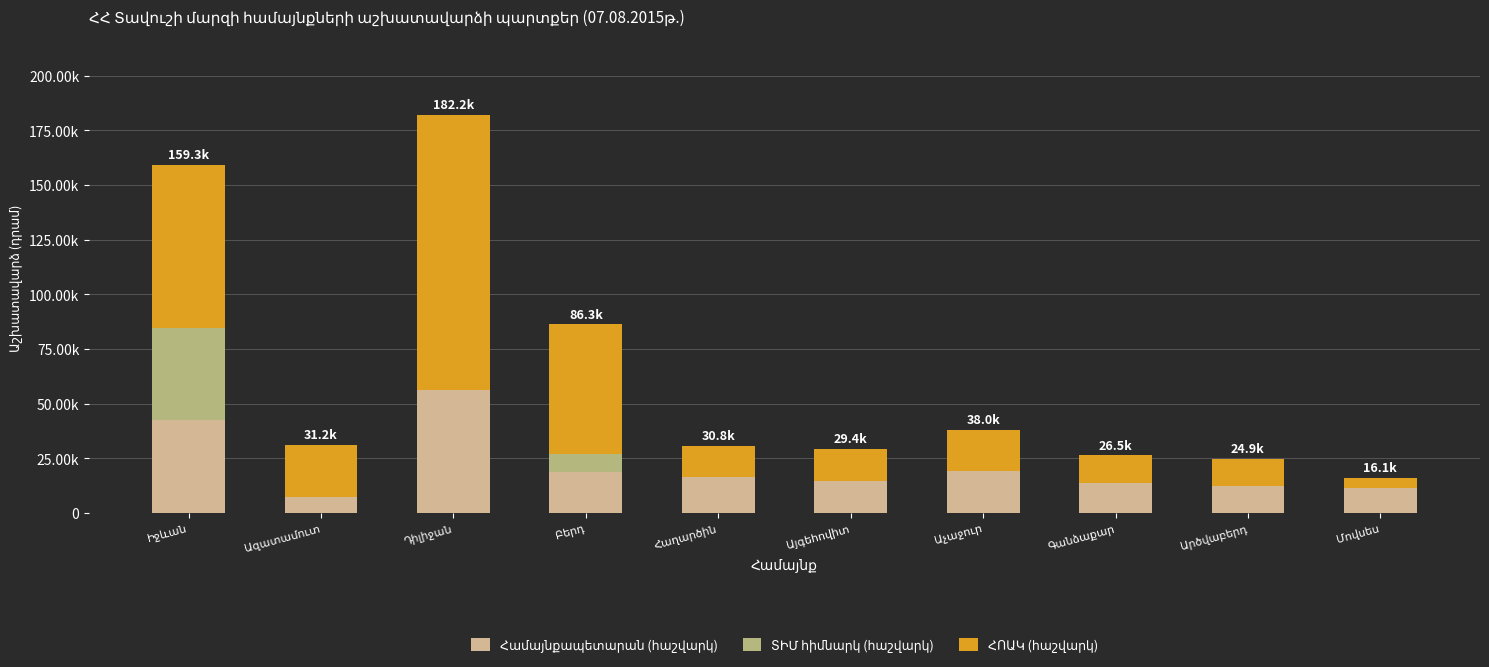

Reading left to right, what are all the values shown in this chart?

Համայնքապետարան (հաշվարկ): 42673.6	7353.5	56095.5	18592.2	16232.9	14401.0	19134.1	13483.8	12279.7	11591.7
ՏԻՄ հիմնարկ (հաշվարկ): 42069.2	0.0	0.0	8433.7	0.0	0.0	0.0	0.0	0.0	0.0
ՀՈԱԿ (հաշվարկ): 74586.3	23863.0	126130.2	59239.6	14586.4	15013.5	18885.2	13028.0	12573.8	4498.3